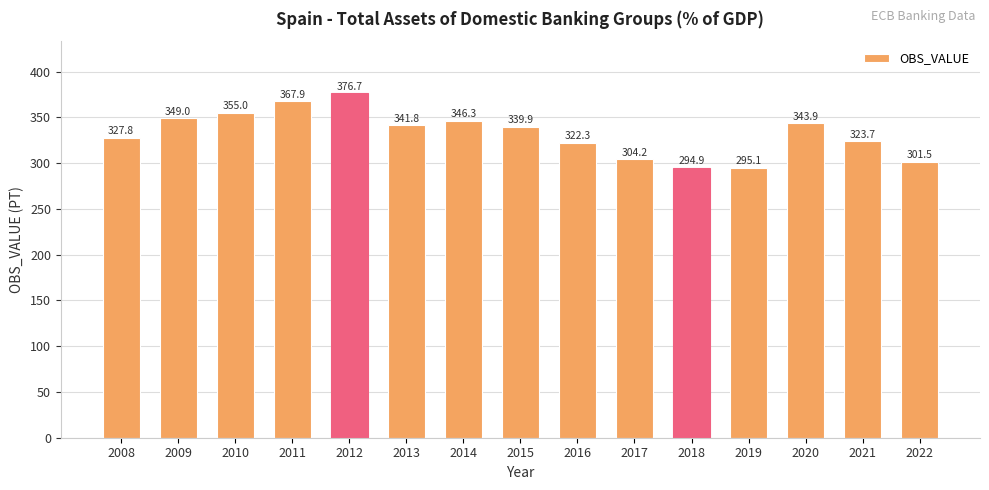

Rank the categories by value from highest to lowest.

2012, 2011, 2010, 2009, 2014, 2020, 2013, 2015, 2008, 2021, 2016, 2017, 2022, 2019, 2018